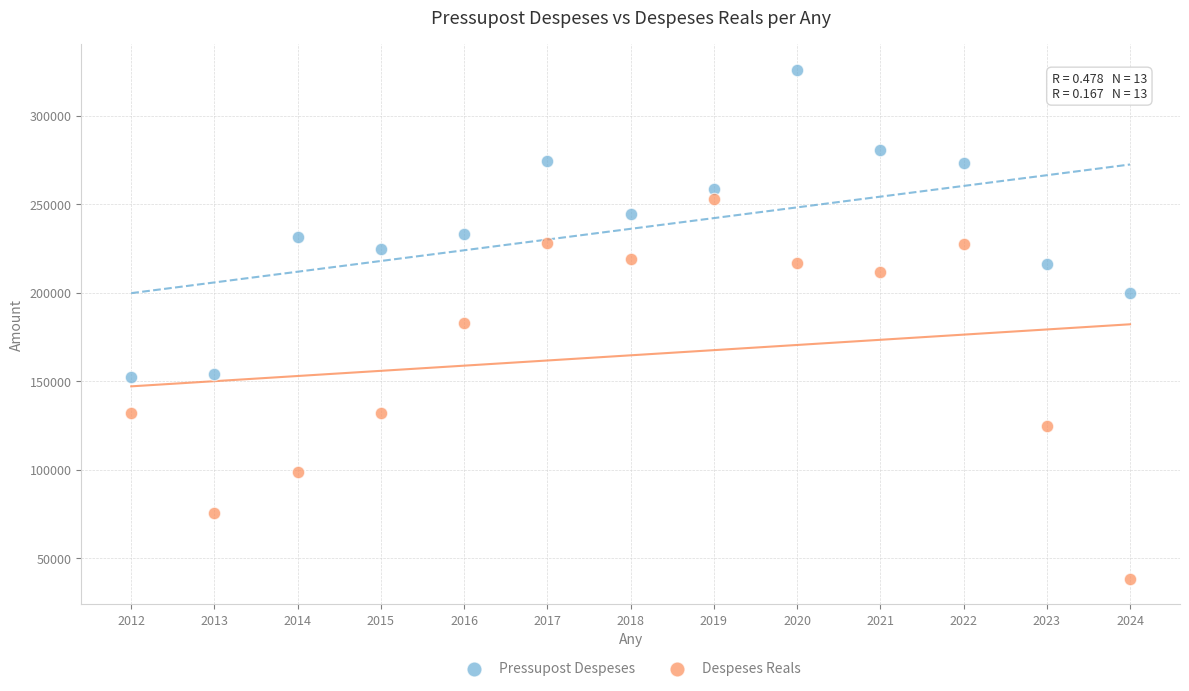

Across all data points, what is the range of X values (max minus min)?

12.0